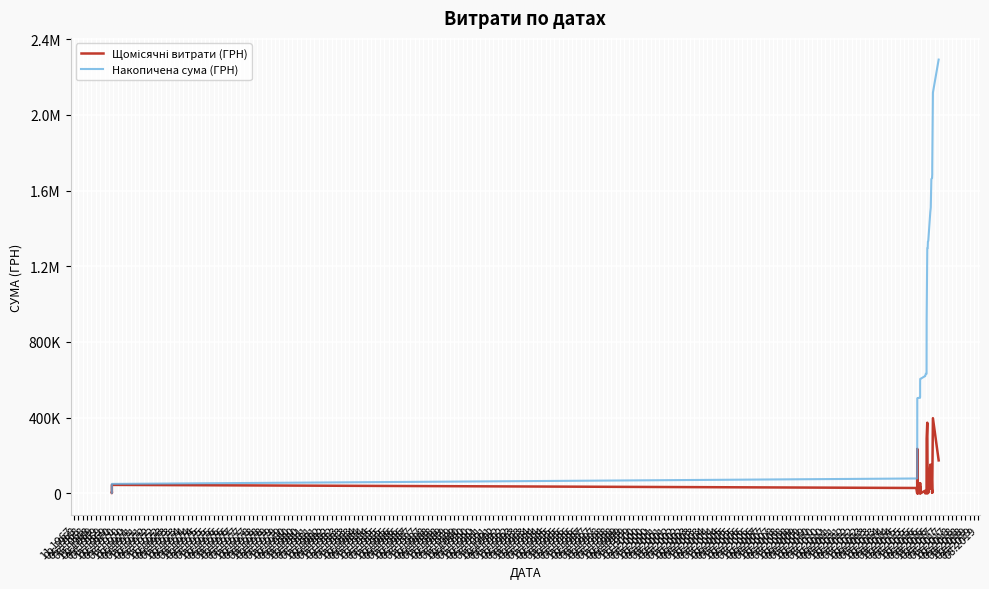

Is the value of Щомісячні витрати (ГРН) at 11.1968 greater than the value of Накопичена сума (ГРН) at 11.1969?

No